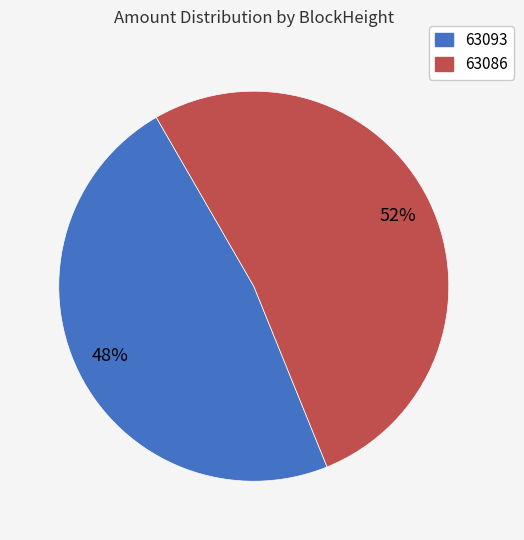

Rank the categories by value from highest to lowest.

63086, 63093